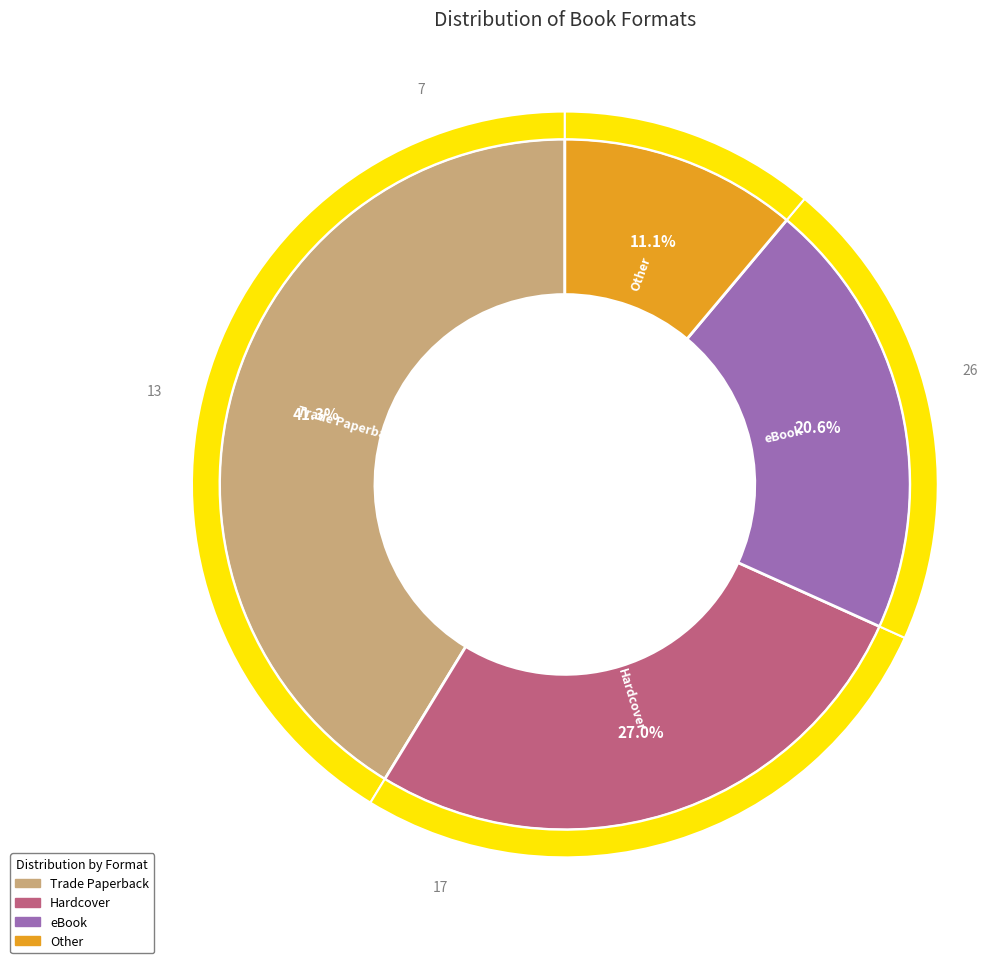

Which category has the biggest portion of the pie?

Trade Paperback